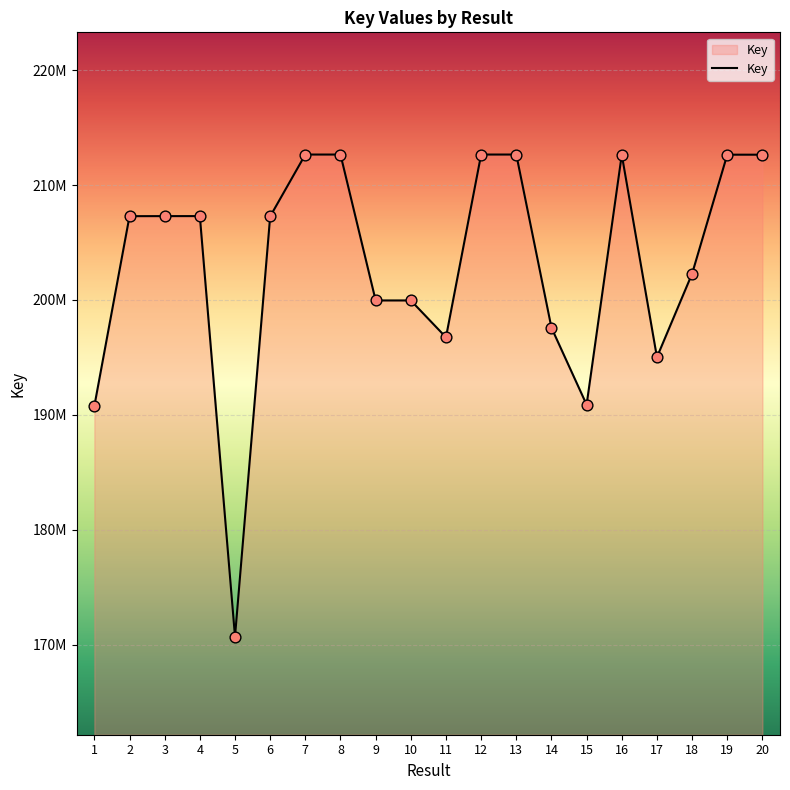

Approximately how many times larger is the value at 12 compared to 8?

1.0